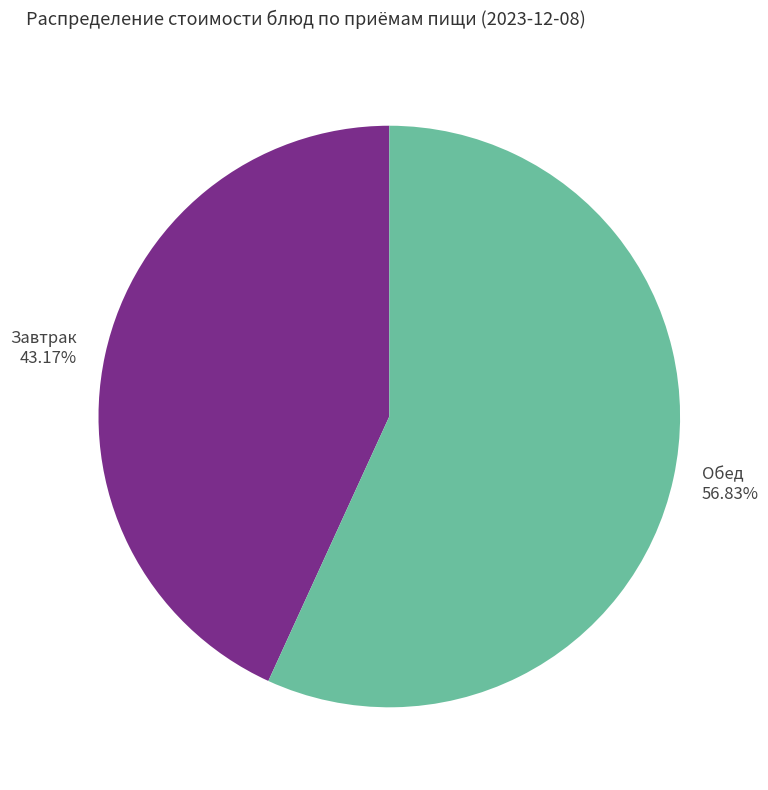

Is there a majority slice in this chart?

Yes